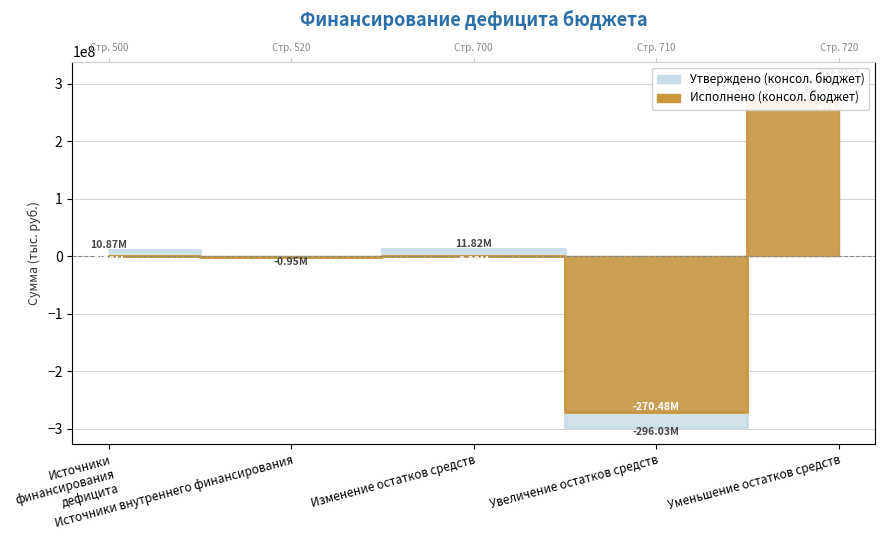

Read the Утверждено (консол. бюджет) value at Уменьшение остатков средств.

307846827.0